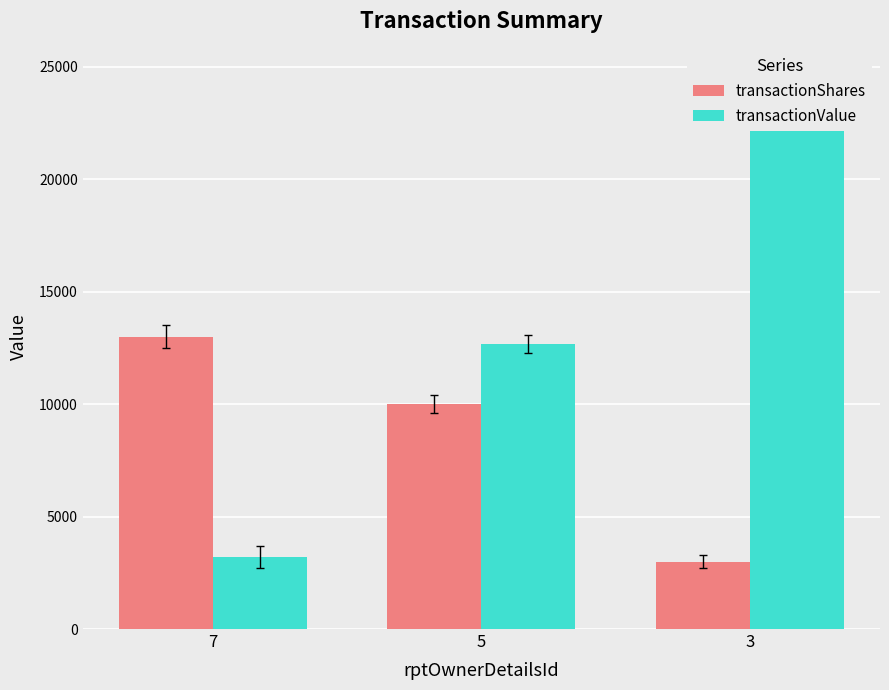

Which series changed the most between 5 and 3?

transactionValue